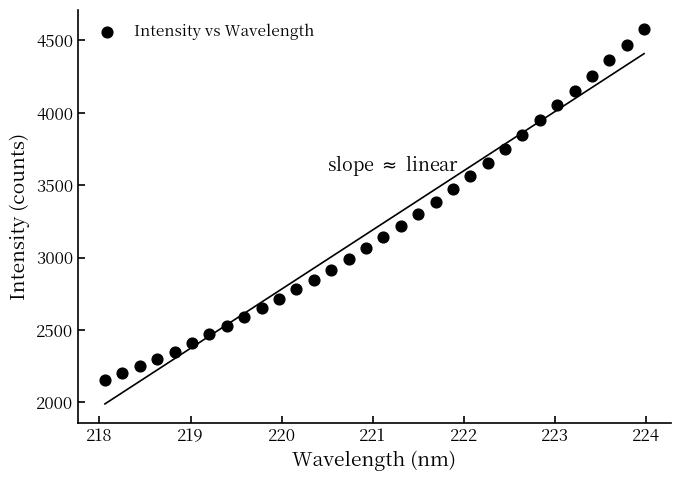

What is the range of X values (max minus min)?

5.9